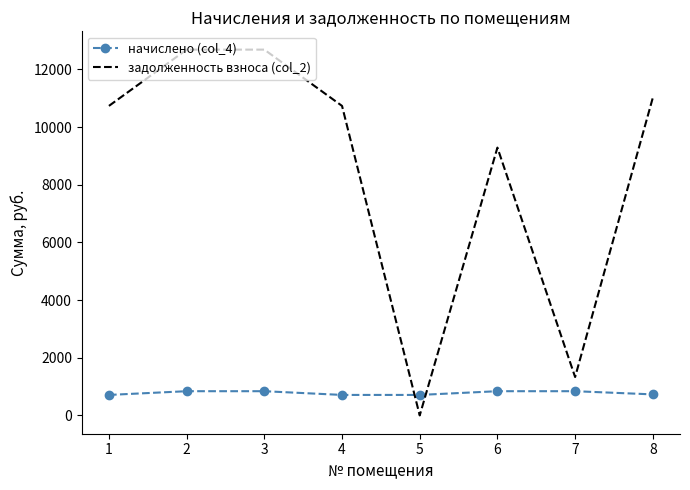

Which series has the largest range (max minus min)?

задолженность взноса (col_2)